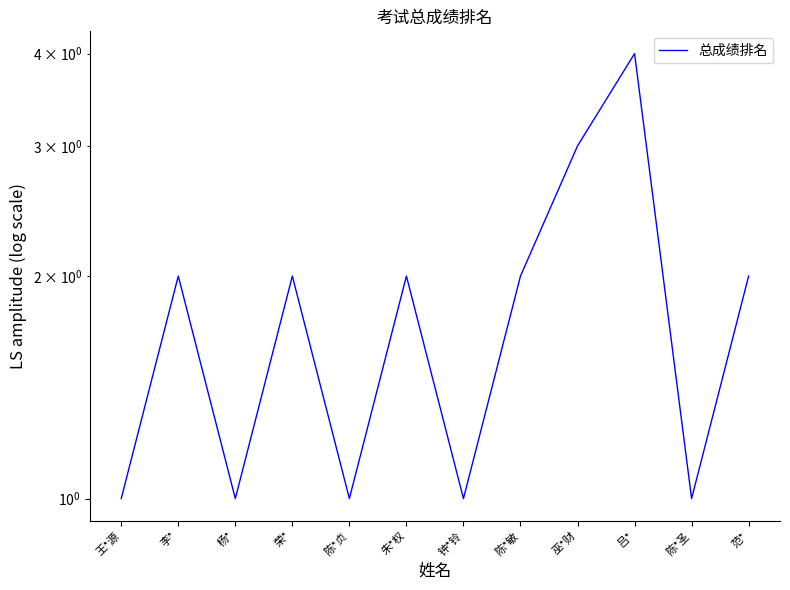

Which category has the lowest value across all series?

王*源